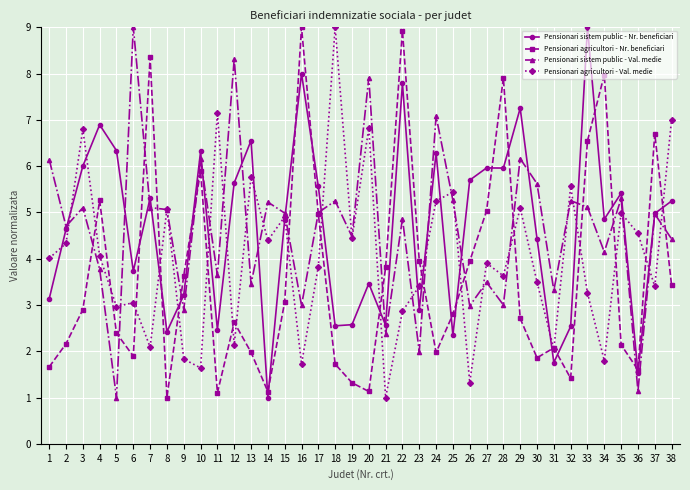

What is the difference between the highest and lowest values at 12?

6.2